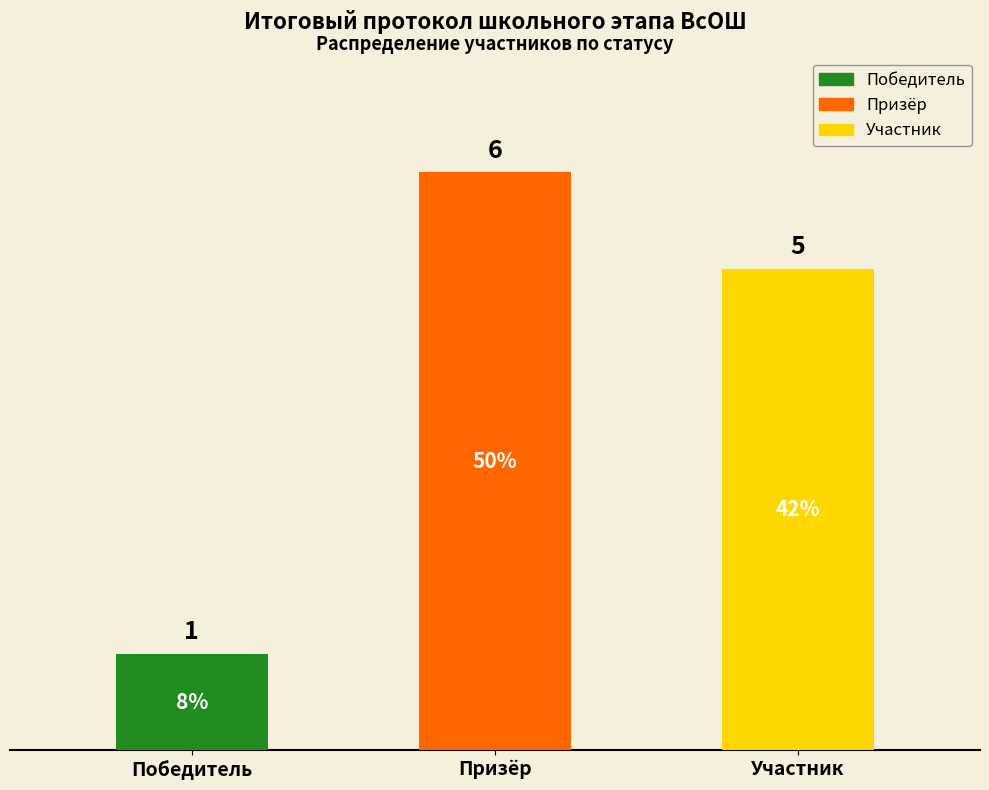

What is the label of the 1st bar from the left?

Победитель